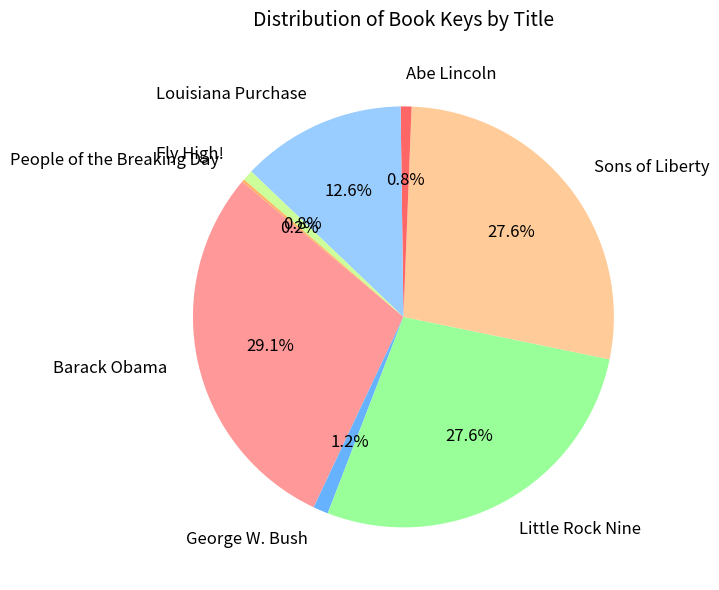

Which category has the biggest portion of the pie?

Barack Obama